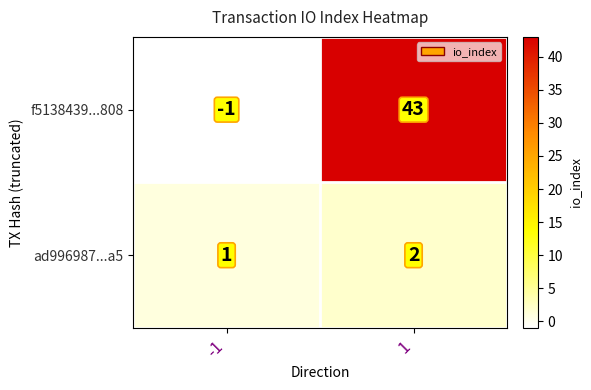

What is the difference between the maximum and minimum values in the f5138439...808 series?

44